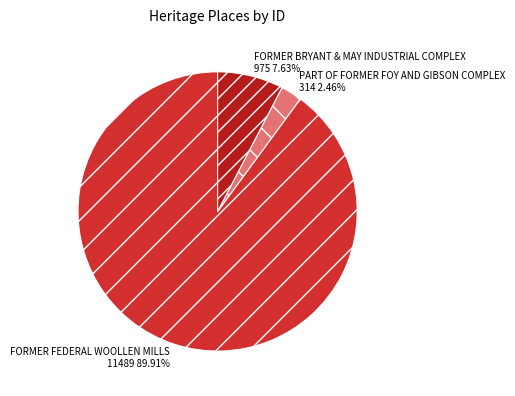

To the nearest percent, what percentage of the pie is PART OF FORMER FOY AND GIBSON COMPLEX?

2%